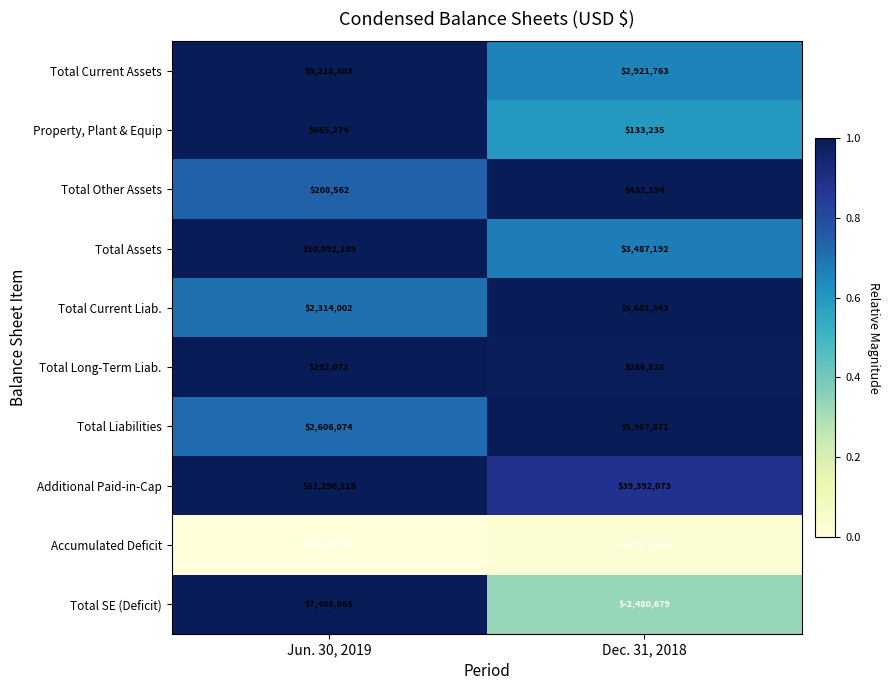

What is the total value across all series at Dec. 31, 2018?

13945861